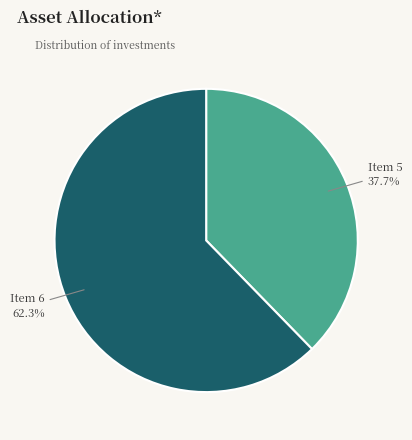

Does Item 5 represent more than half of the total?

No